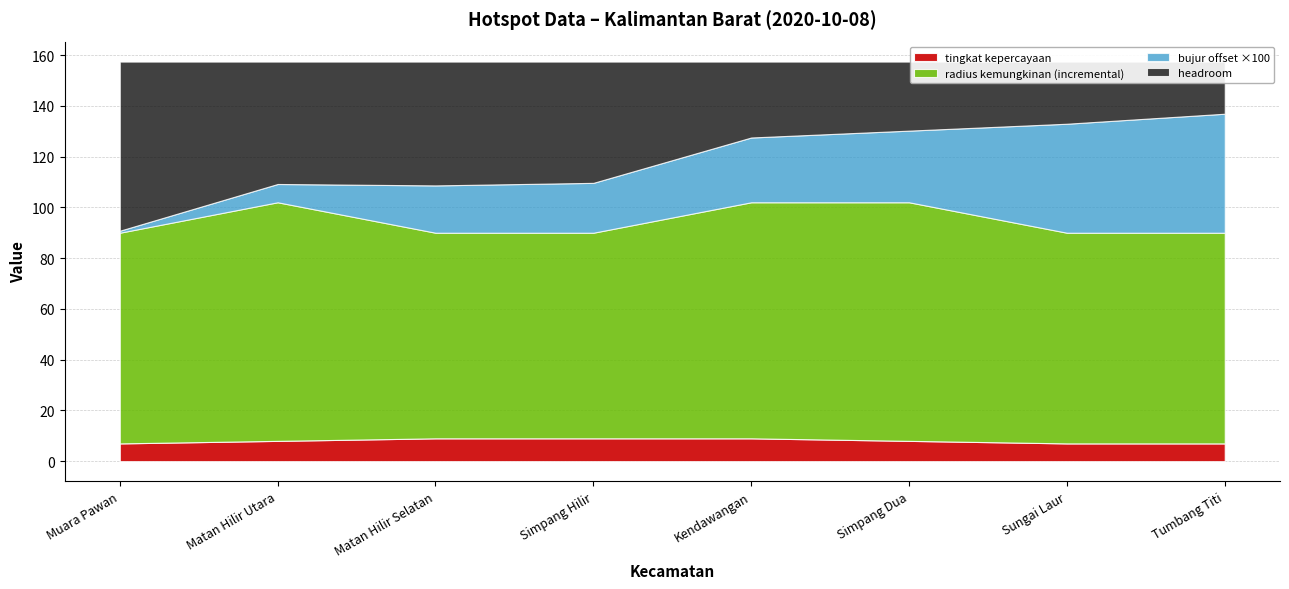

Is it true that bujur equals 61.3 at Kendawangan?

False